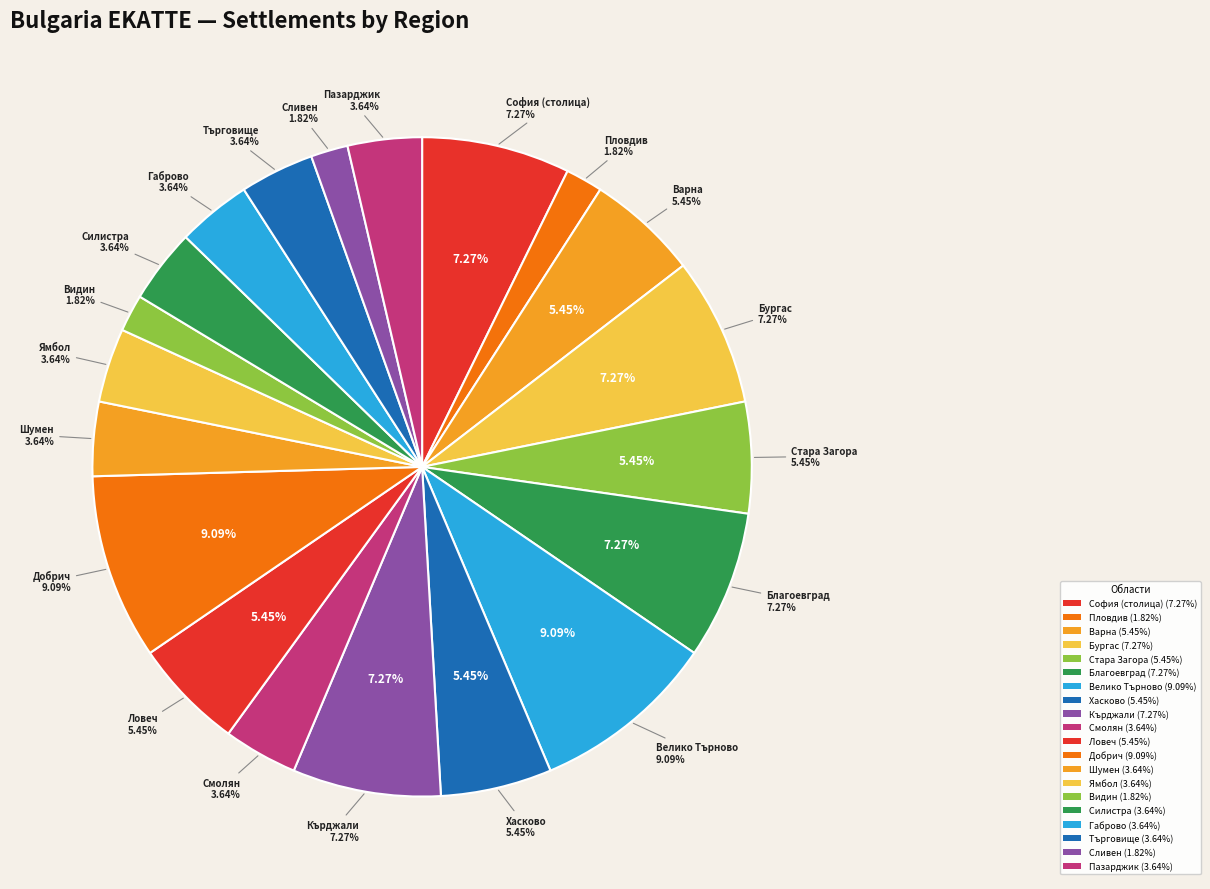

Approximately how many times larger is the value at обл. Пазарджик compared to обл. Видин?

2.0